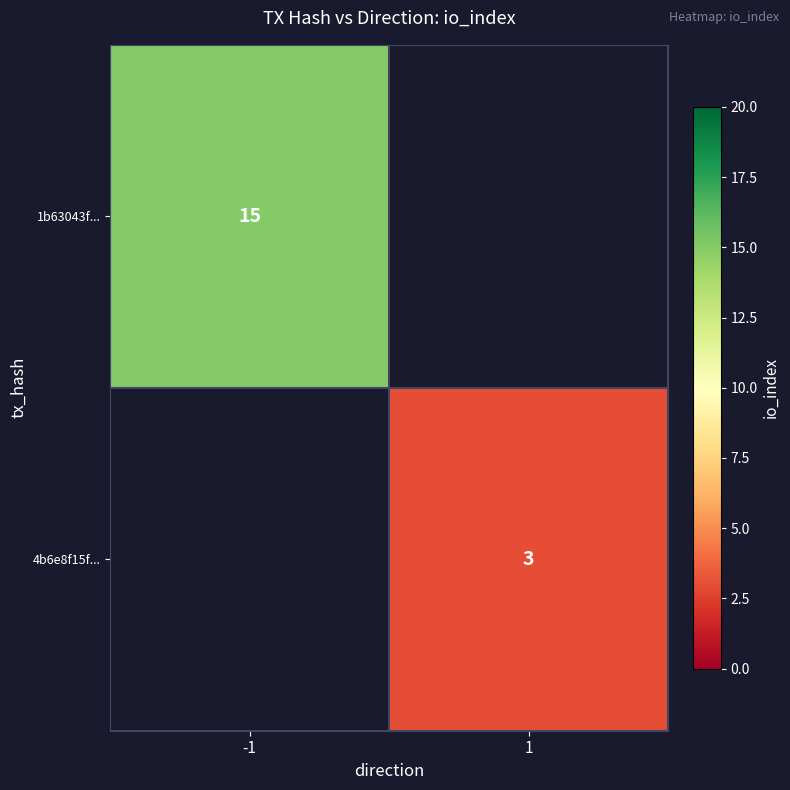

How many categories are shown in the chart?

2